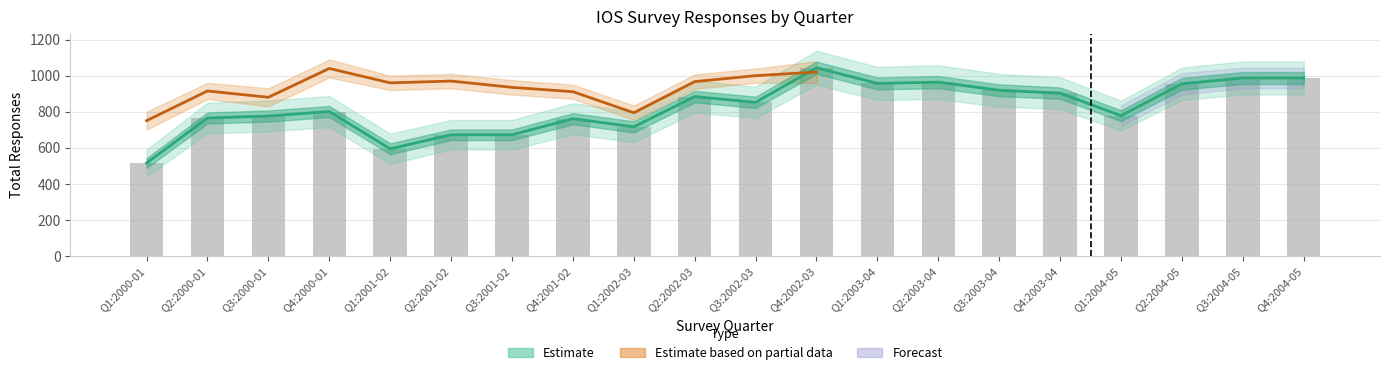

True or false: the data shows 765 at Q2:2000-01.

True